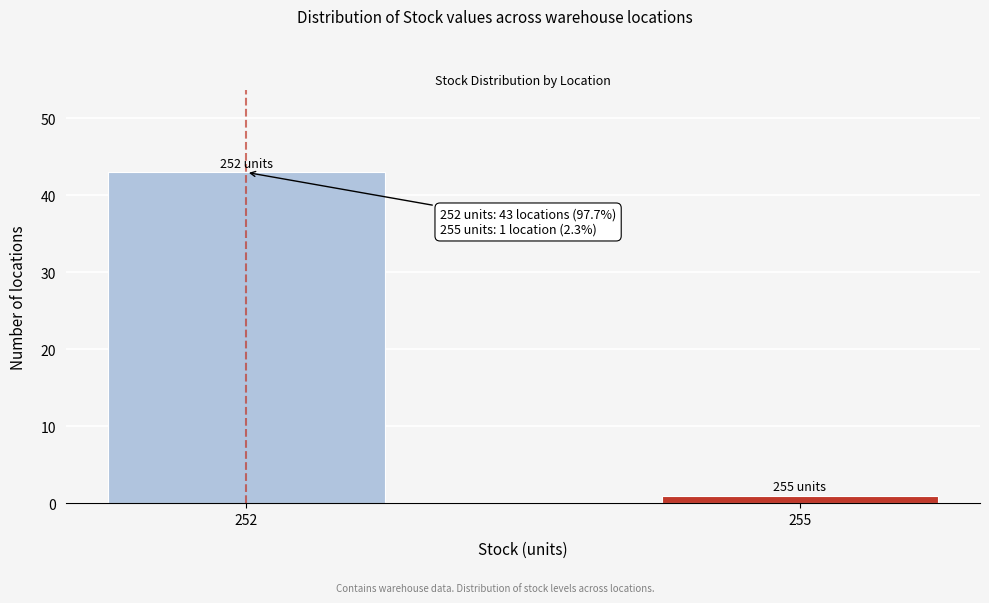

Reading left to right, transcribe all the data shown in this chart.

252=43	255=1